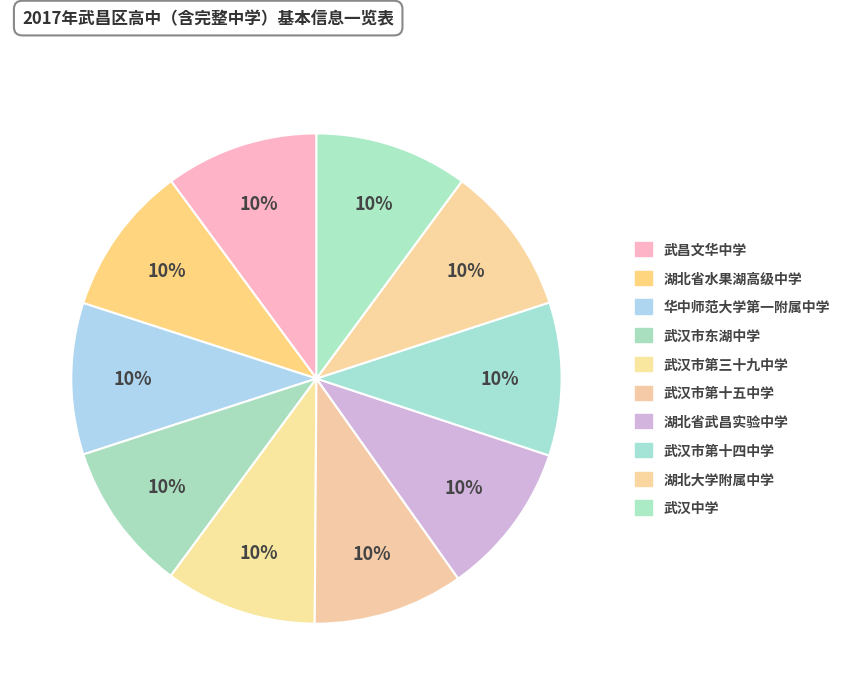

How many slices are in this pie chart?

10